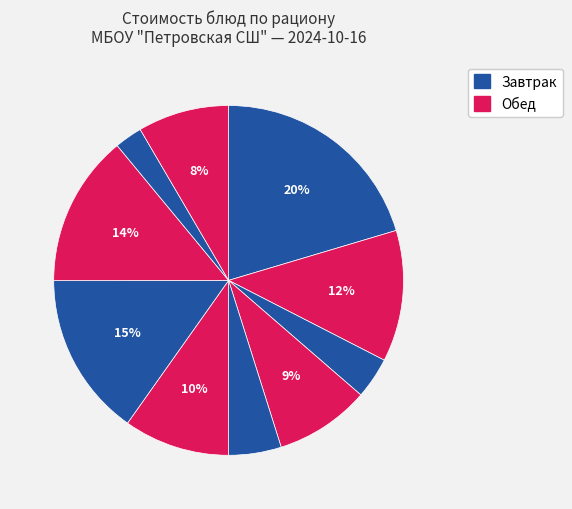

How many slices are in this pie chart?

10